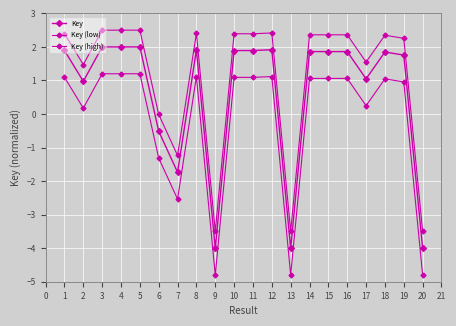

Is it true that Key equals 3.5 at 2?

False